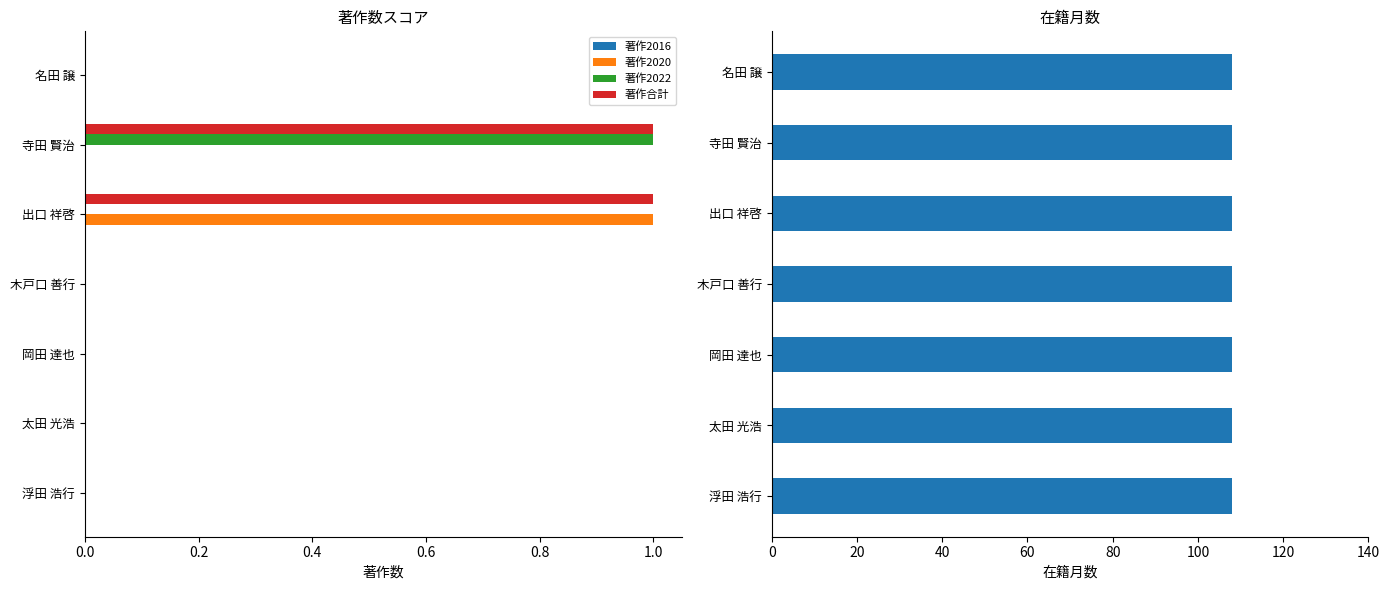

Is the value of 著作2022 at 浮田 浩行 greater than the value of 著作合計 at 寺田 賢治?

No